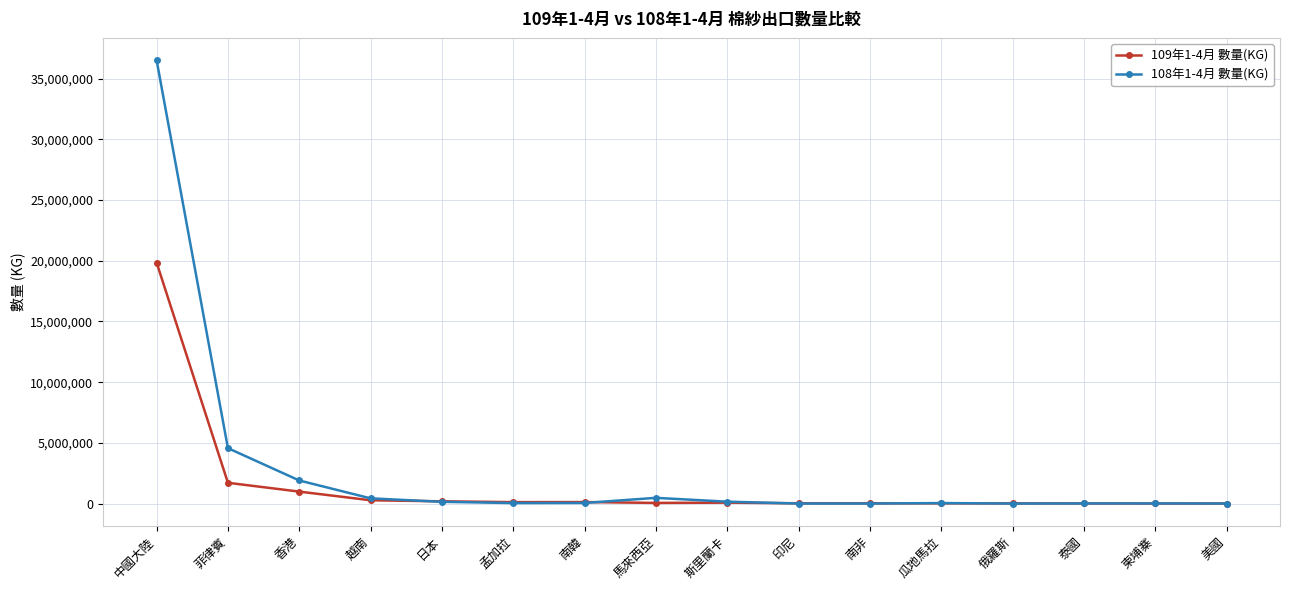

True or false: 108年1-4月 數量(KG) has more than 0 interior local peaks.

True